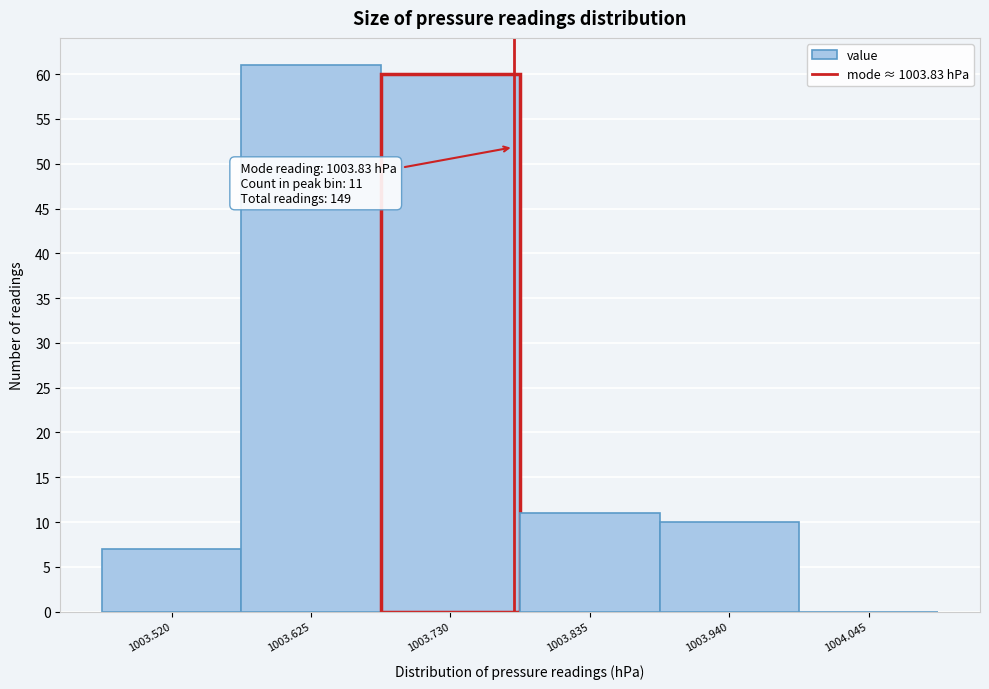

Reading left to right, list all the values displayed in this chart.

1003.520=7	1003.625=61	1003.730=60	1003.835=11	1003.940=10	1004.045=0